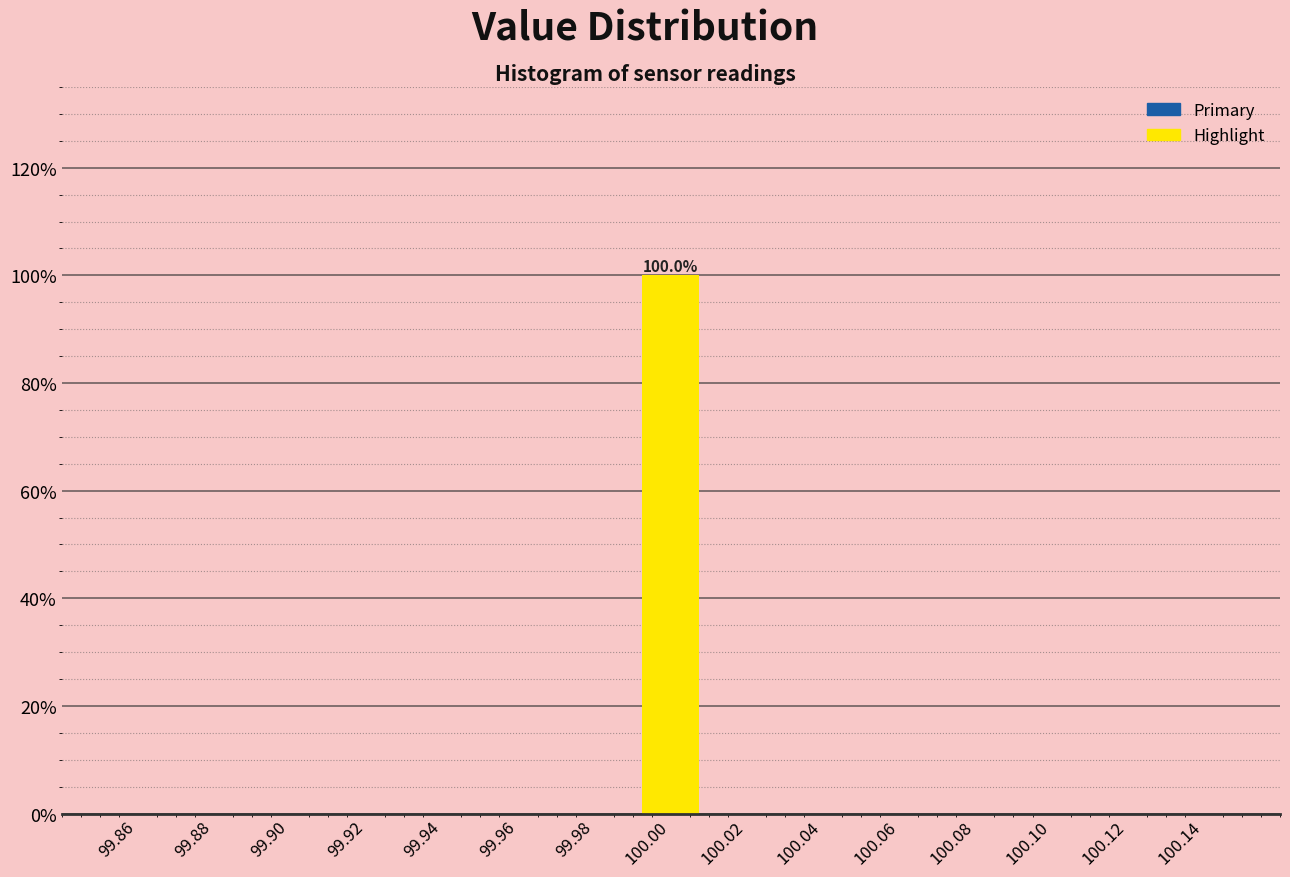

Which range on the x-axis has the tallest bar?

99.99 to 100.01